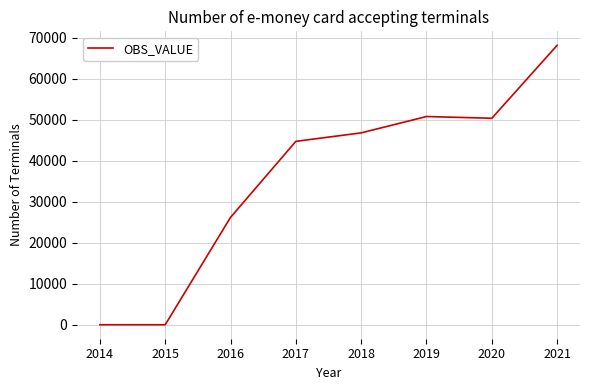

How many values are below 46836?

4